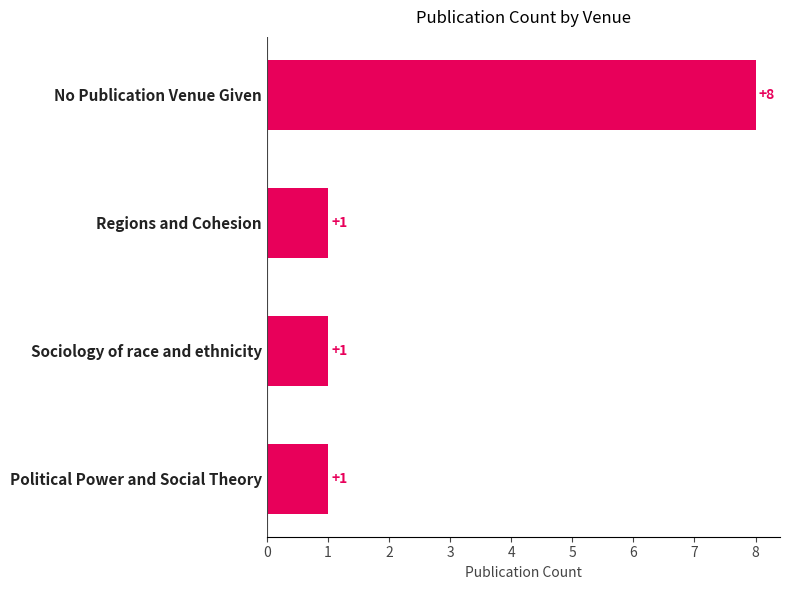

Are the bars horizontal?

Yes